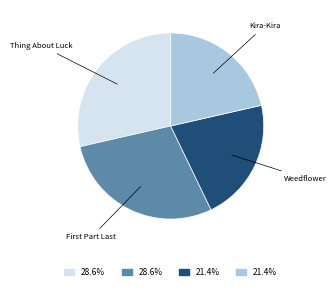

Is there a majority slice in this chart?

No